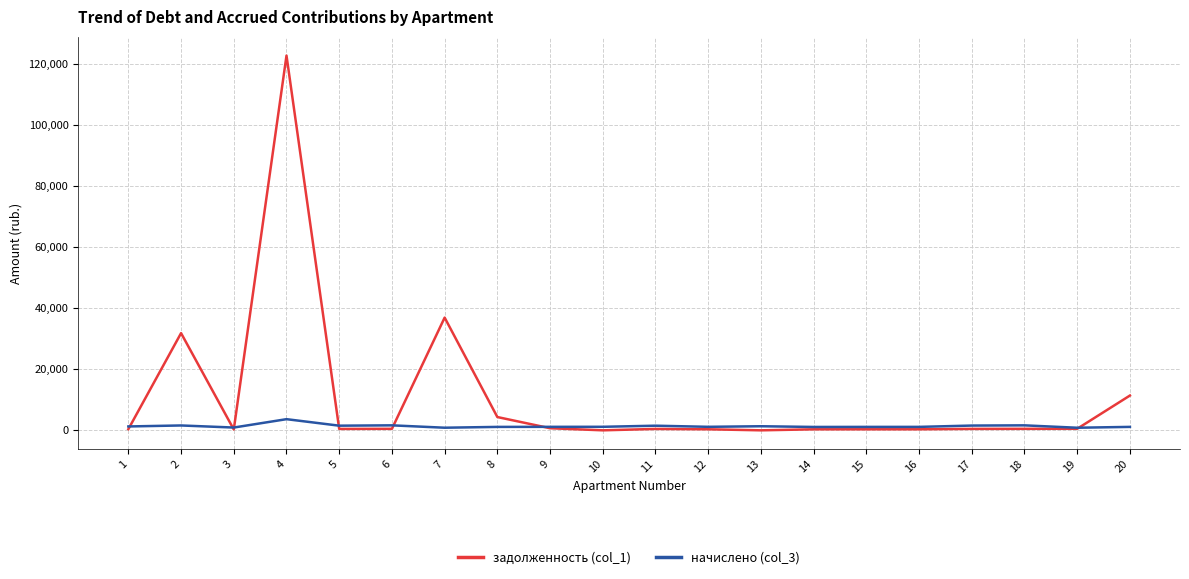

The value of задолженность (col_1) at 2 is 12400.2. True or false?

False